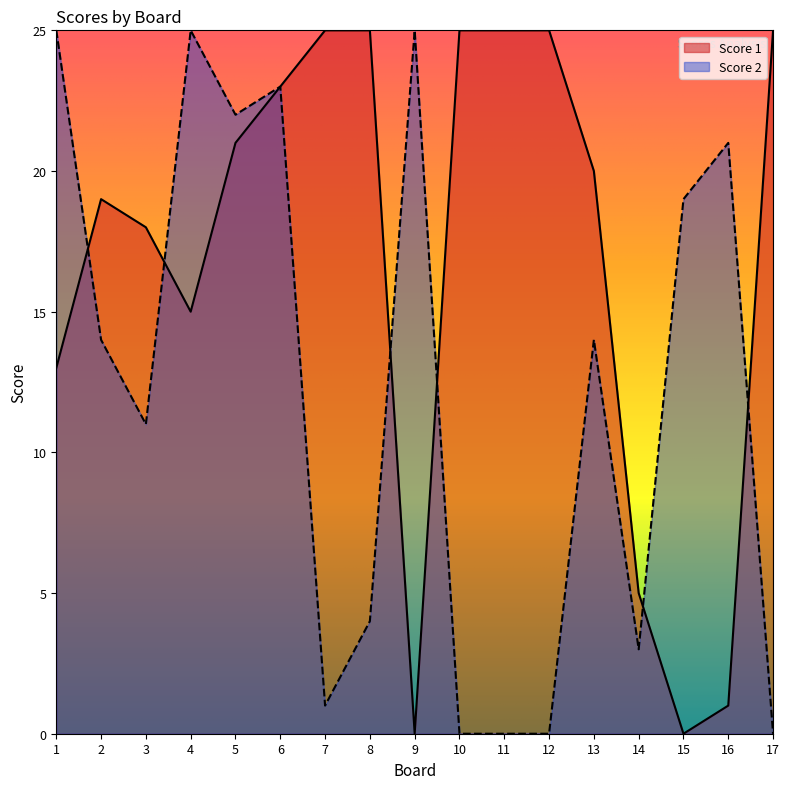

At 15, list the series in order from largest to smallest.

Score 2, Score 1